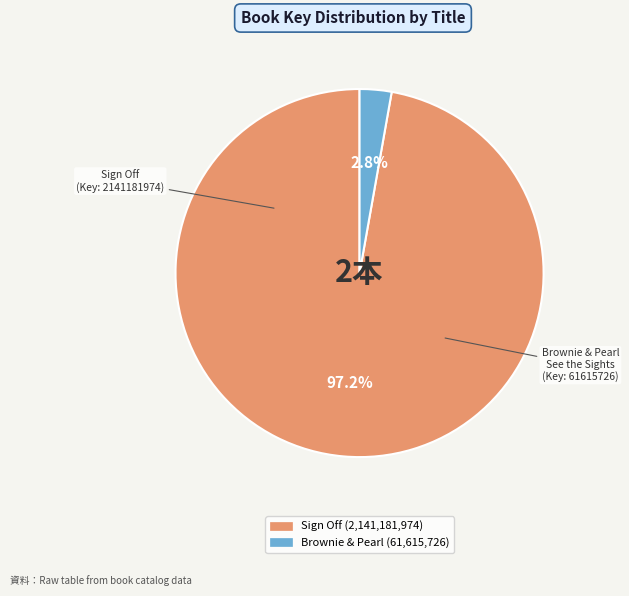

Is there a majority slice in this chart?

Yes